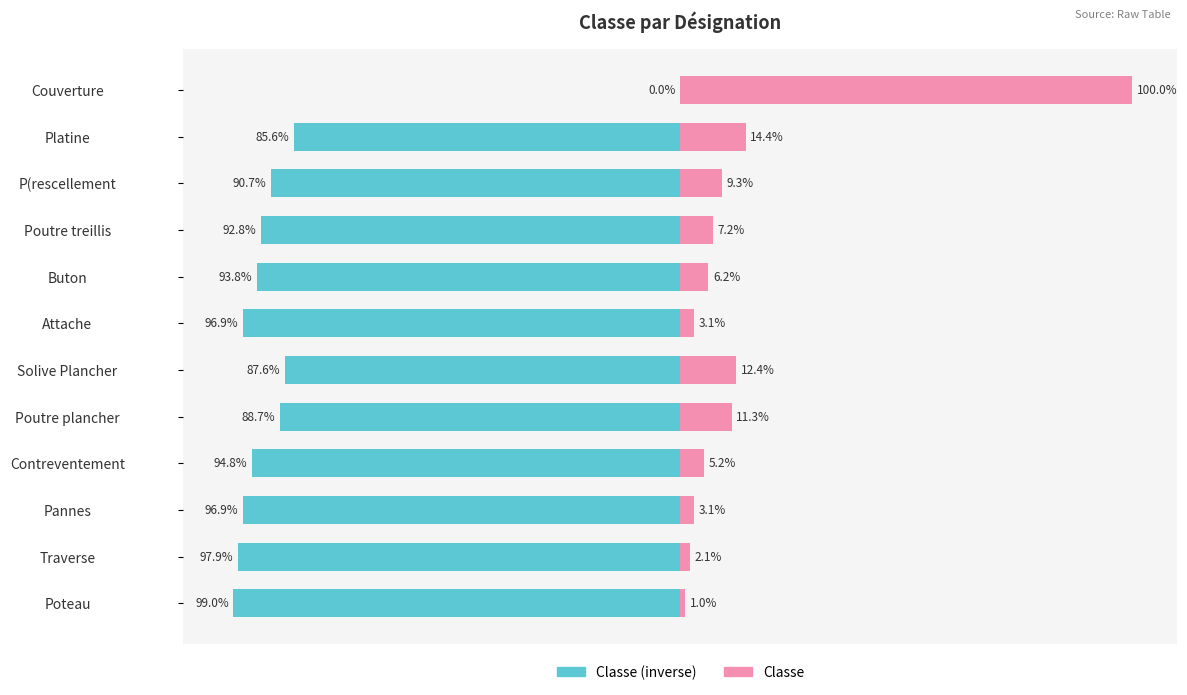

How many values in the Classe (inverse) series exceed -92?

5